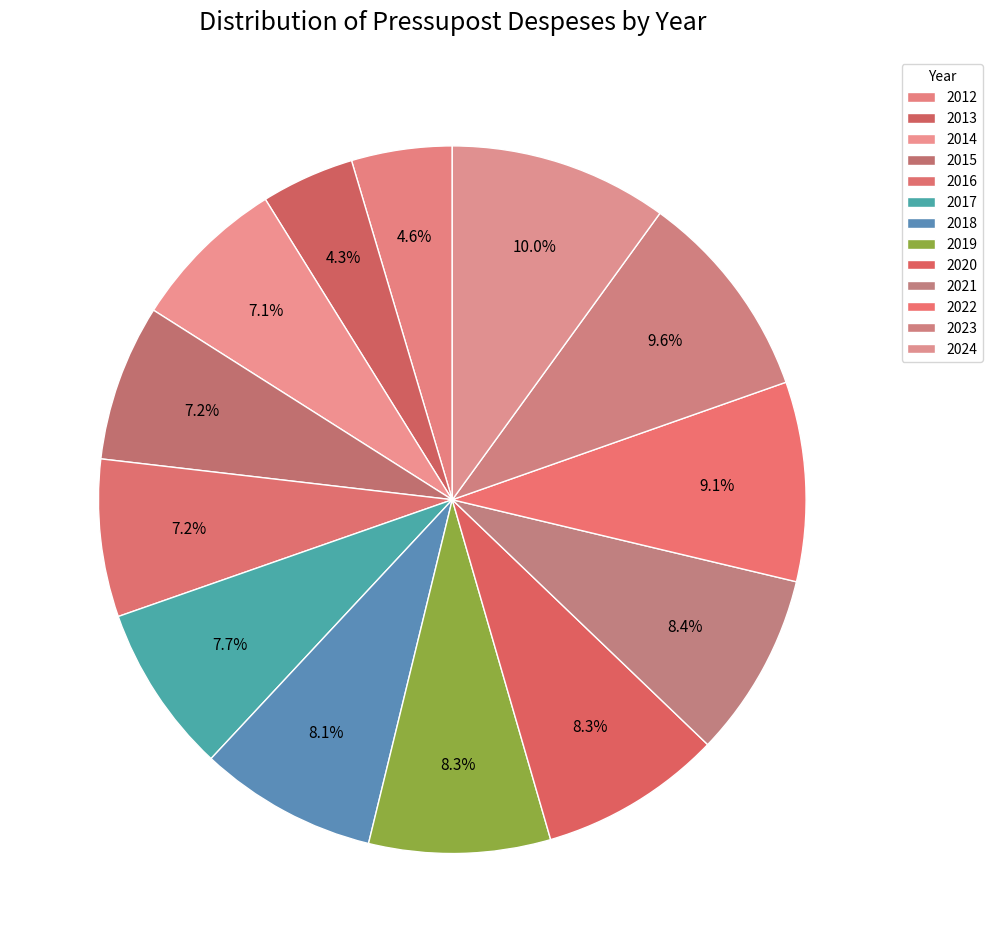

True or false: 2023 accounts for 24% of the total.

False